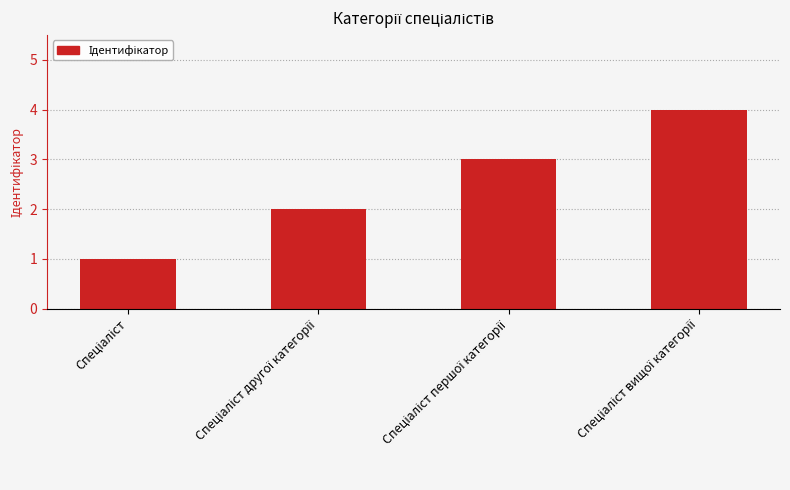

What is the greatest value displayed?

4